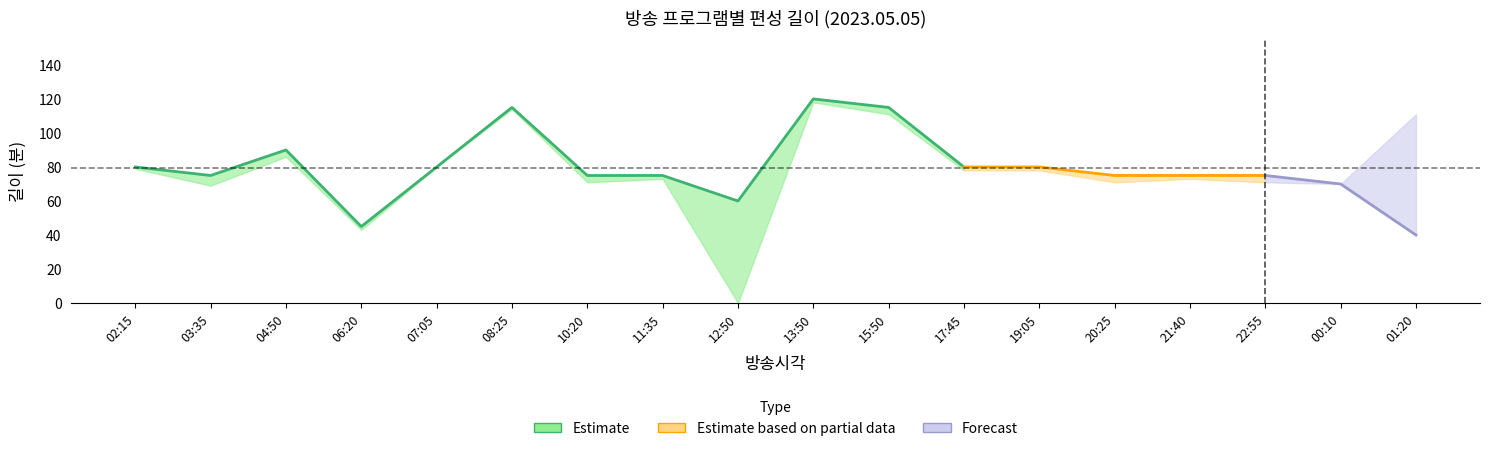

What is the label of the 14th point from the left?

20:25